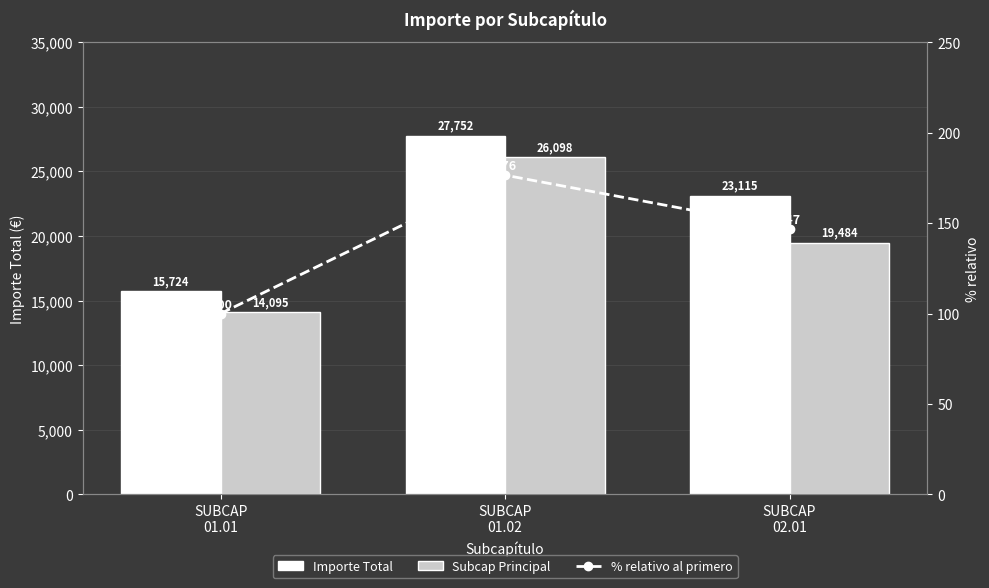

The Importe Total series shows 4791.6 at SUBCAP
01.01. True or false?

False